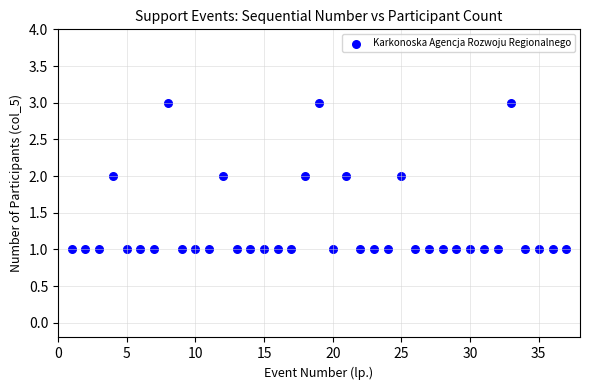

What is the range of X values (max minus min)?

36